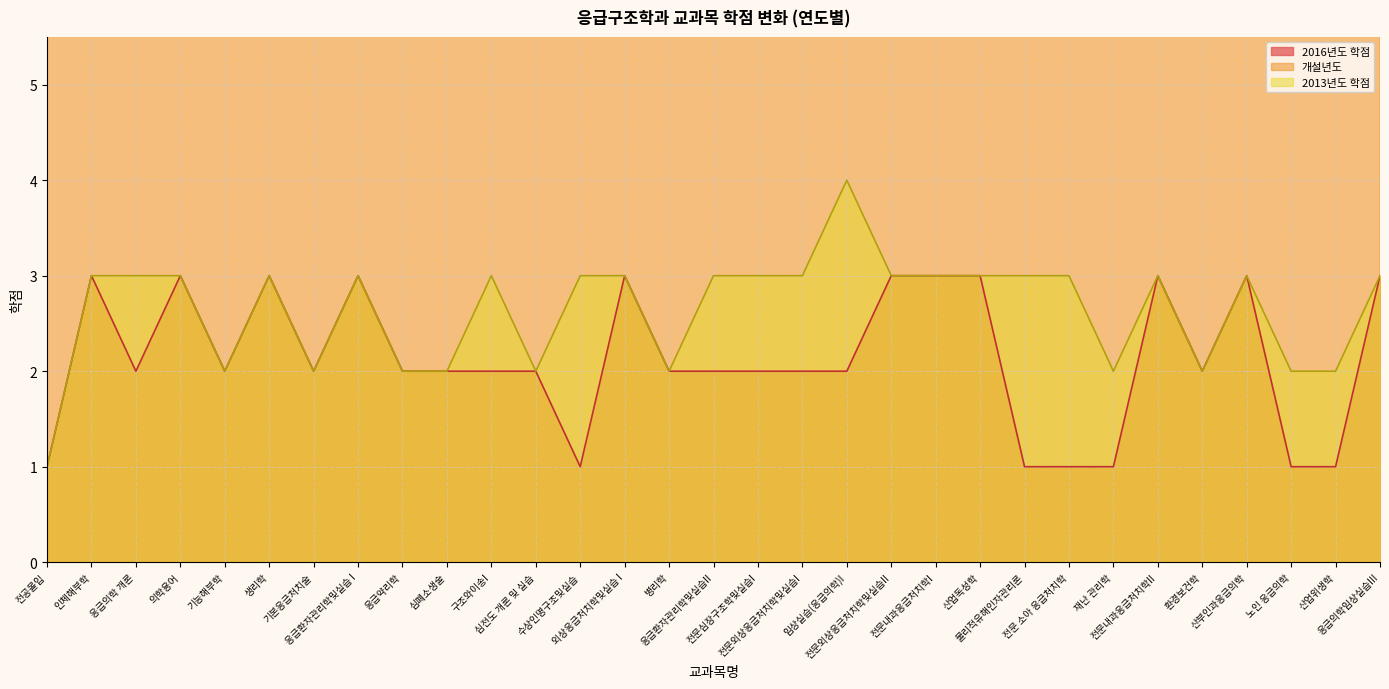

How many 2013년도 학점 values are between 2 and 3?

29